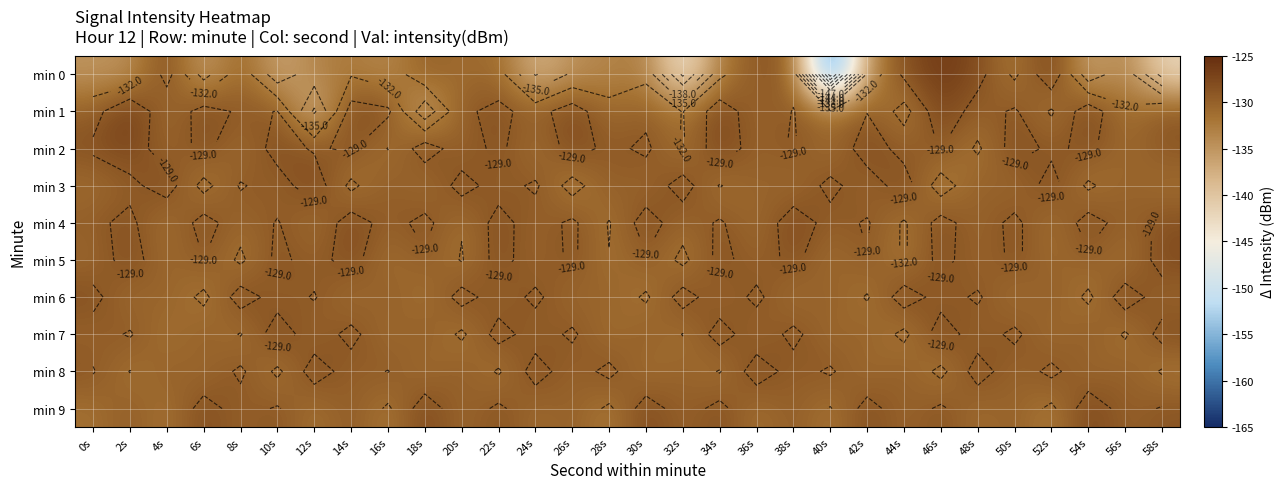

At which label is min 3 closest to -130?

56s